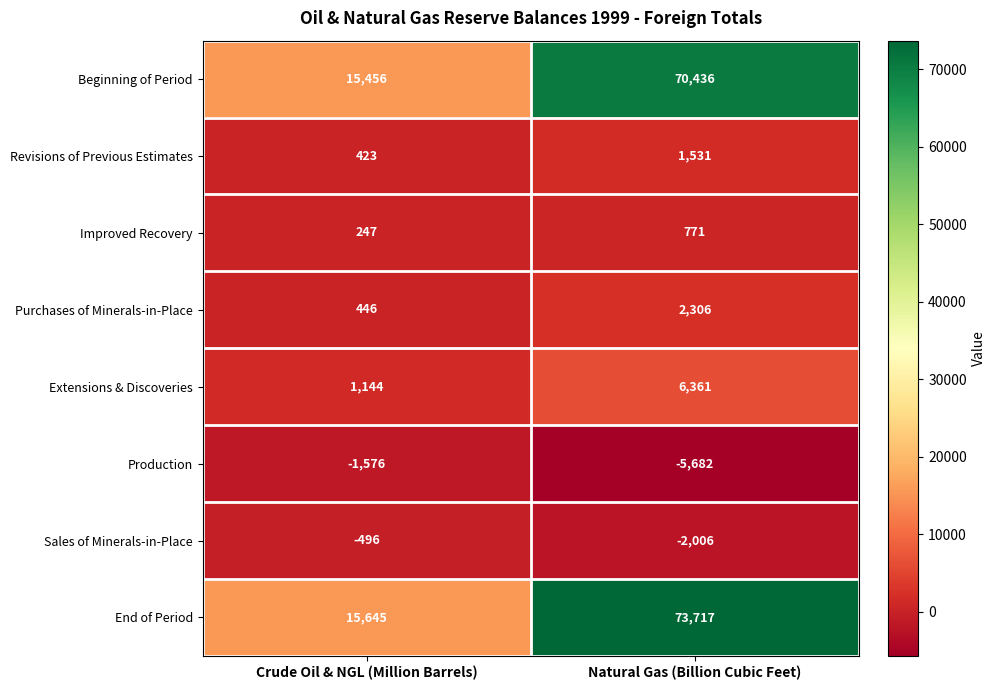

The Production series shows -355 at Crude Oil & NGL (Million Barrels). True or false?

False